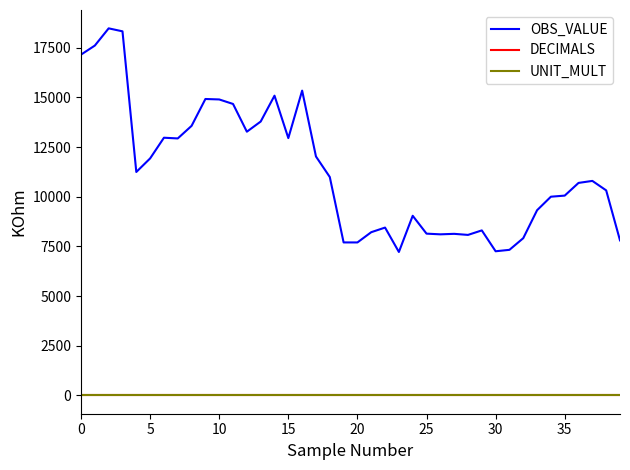

Which series has the largest total across all categories?

OBS_VALUE